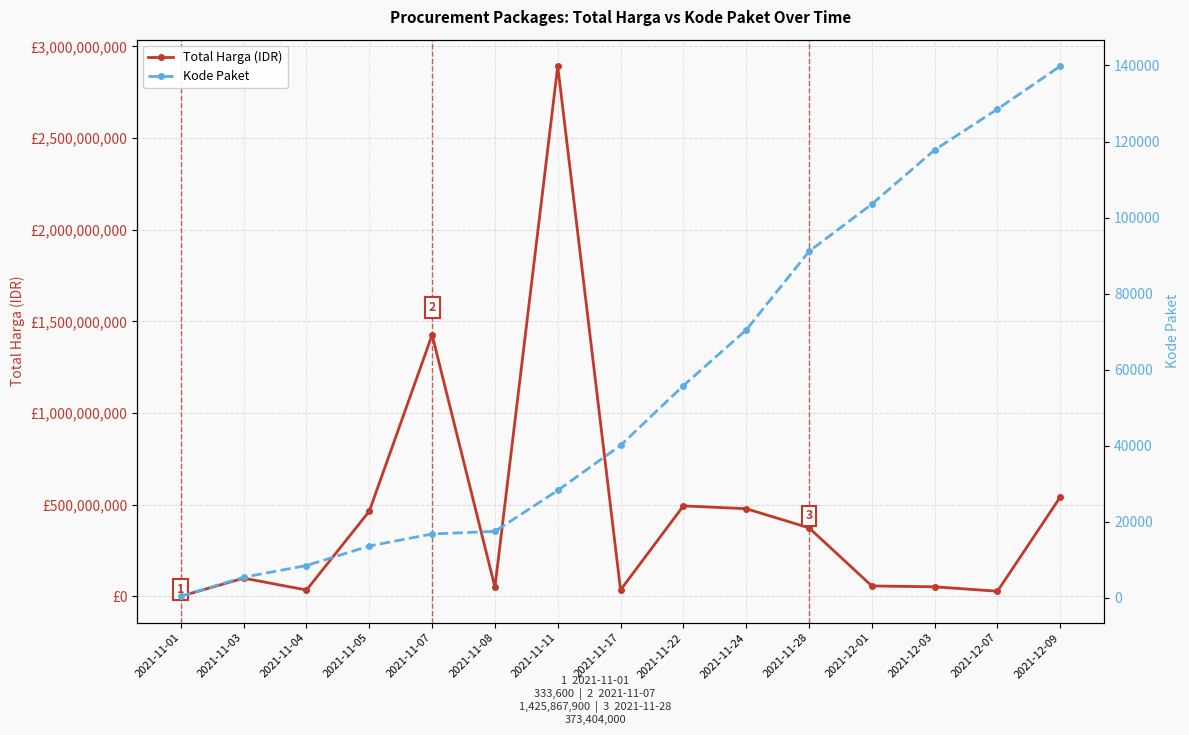

Where is the first local minimum for Total Harga (IDR)?

2021-11-04